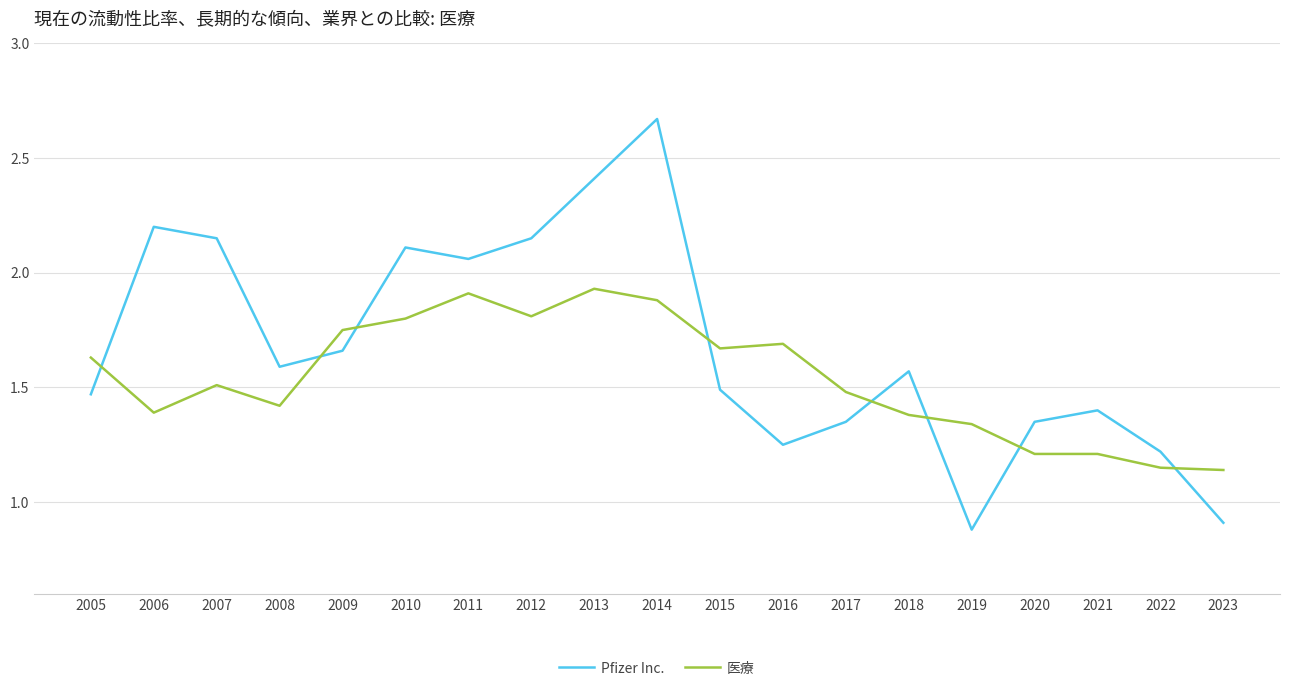

Which label corresponds to the smallest value in the chart?

2019